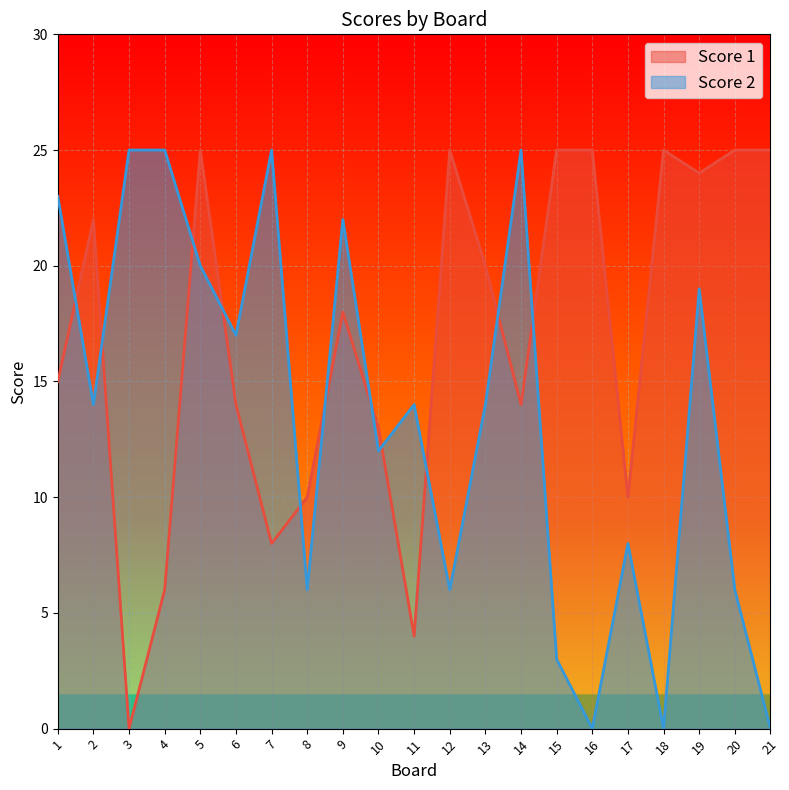

Is it true that Score 1 equals 38 at 21?

False